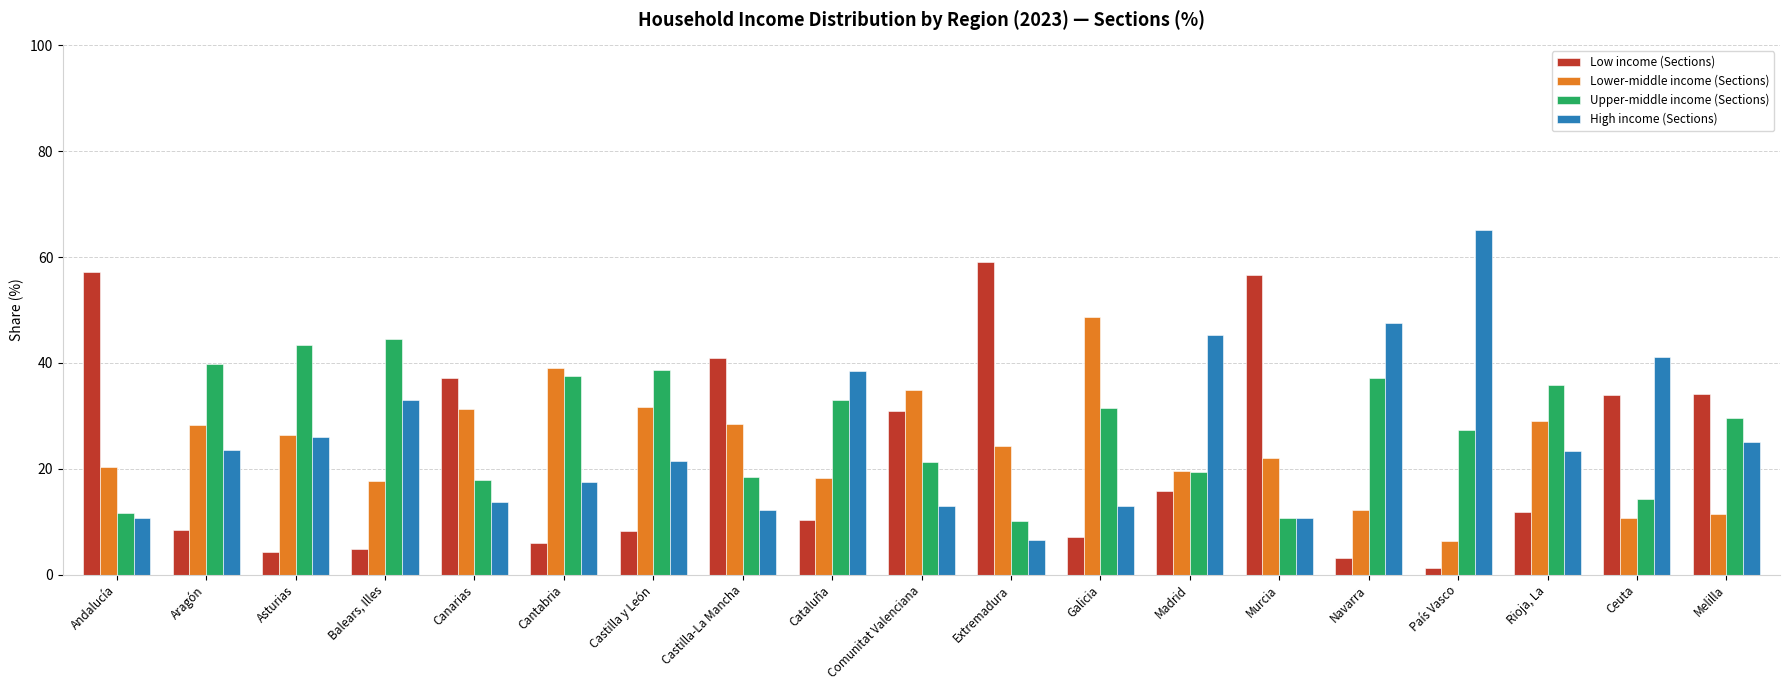

What value does the Low income (Sections) series have at Galicia?

7.1